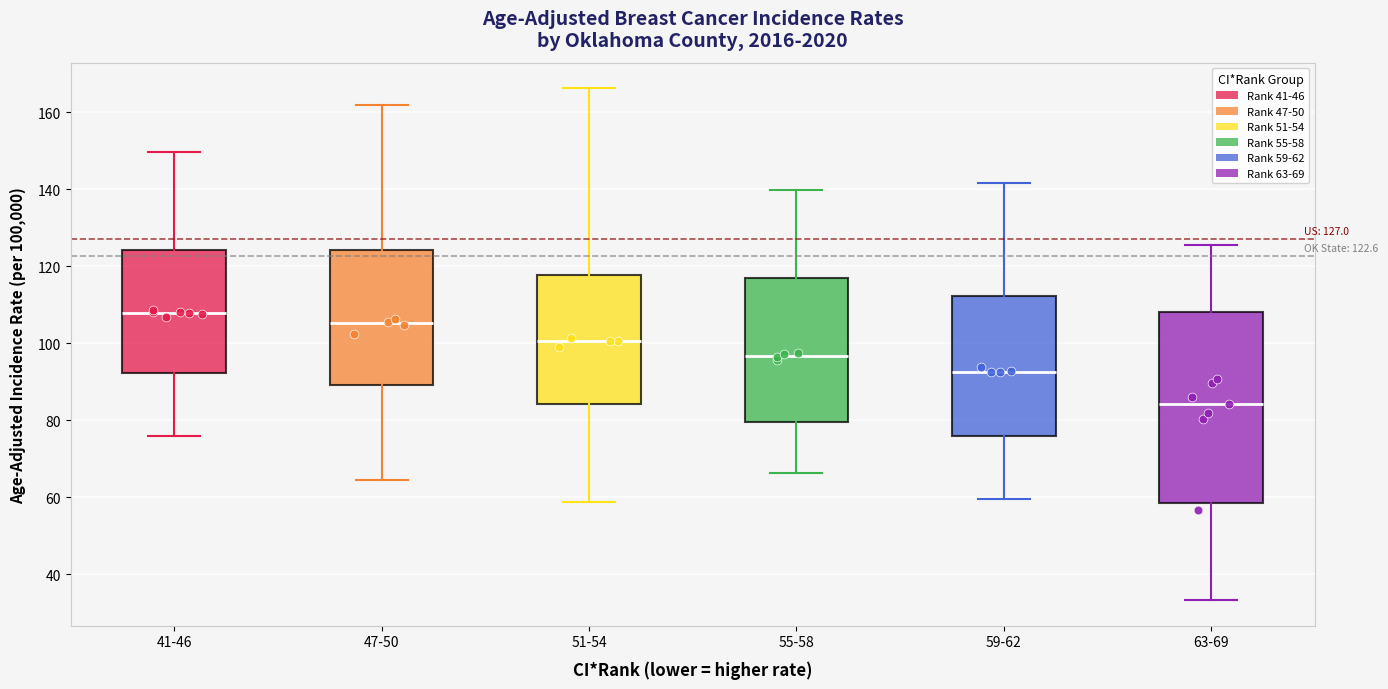

Which box's median line is the highest?

41-46